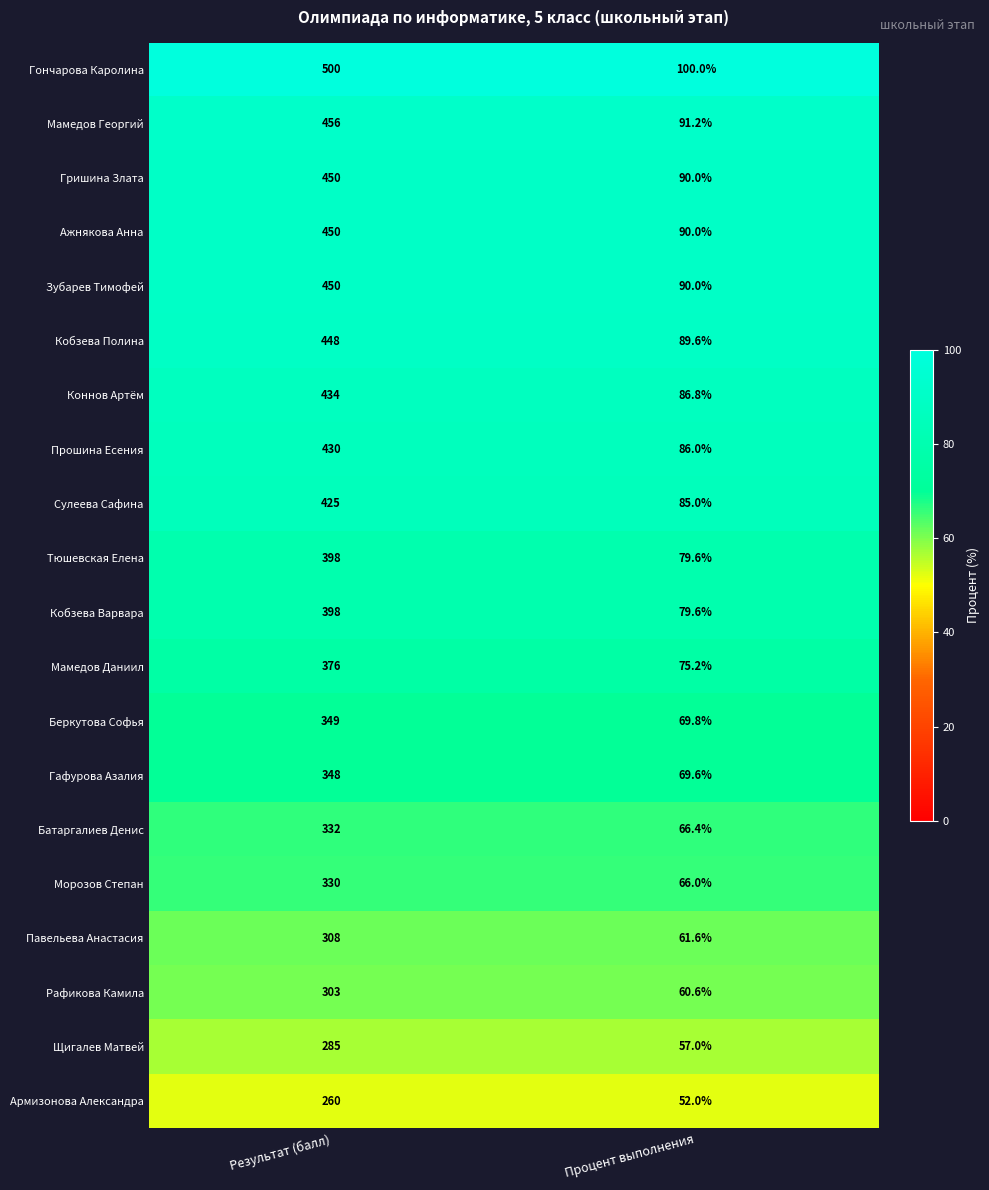

The value of Щигалев Матвей at Процент выполнения is 90.3. True or false?

False